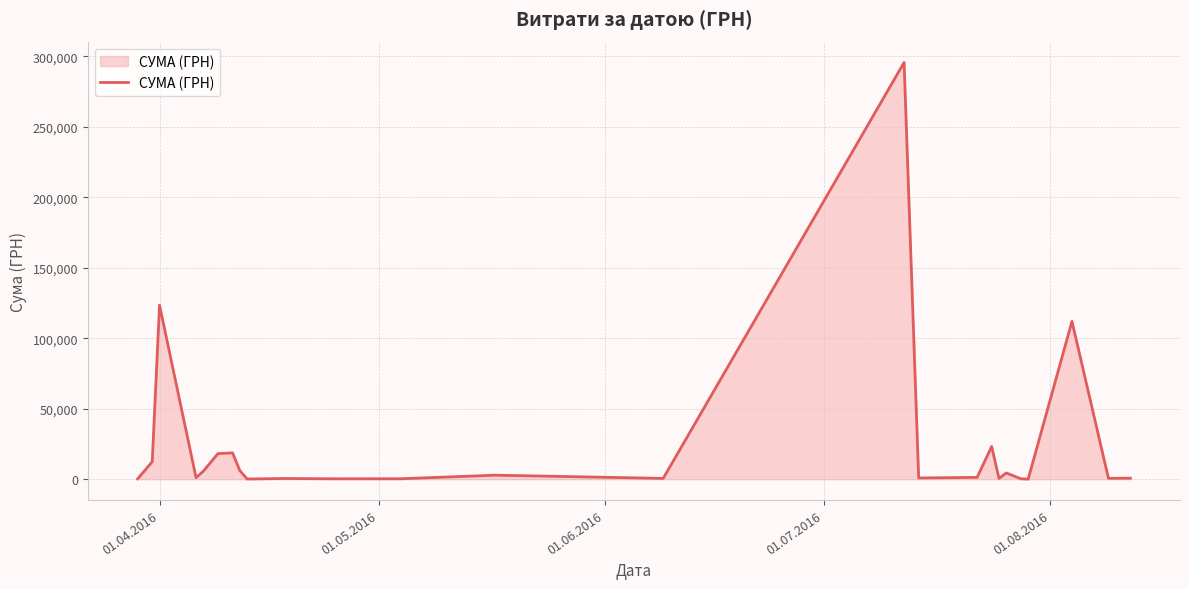

What is the difference between the maximum and minimum values?

295540.8